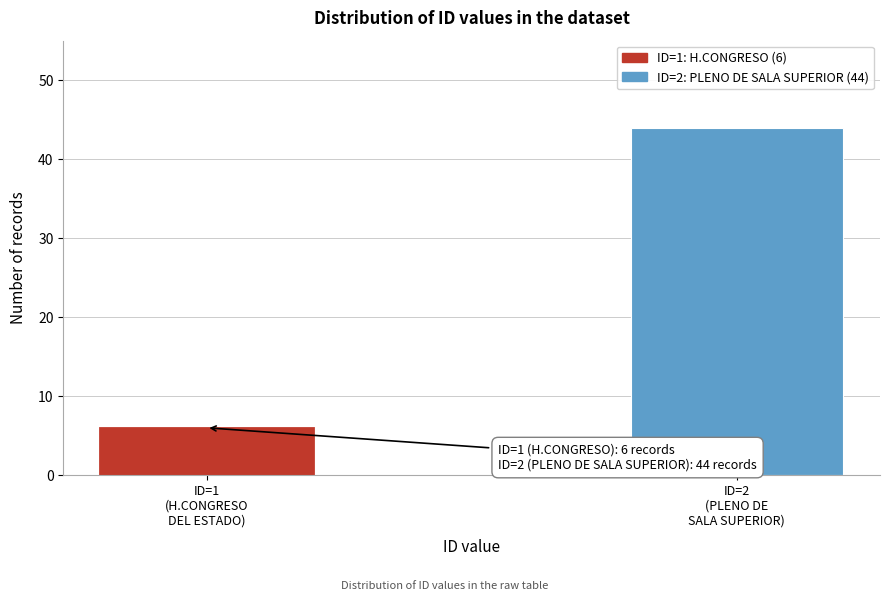

Reading right to left, what are all the values shown in this chart?

44	6